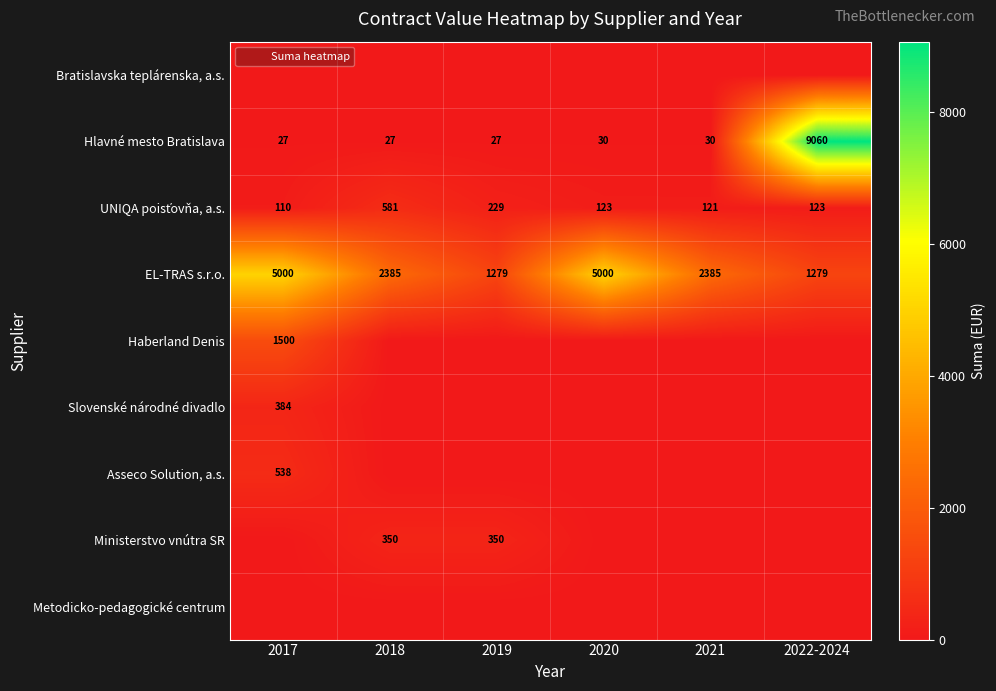

How many values in the Haberland Denis series exceed 0?

1